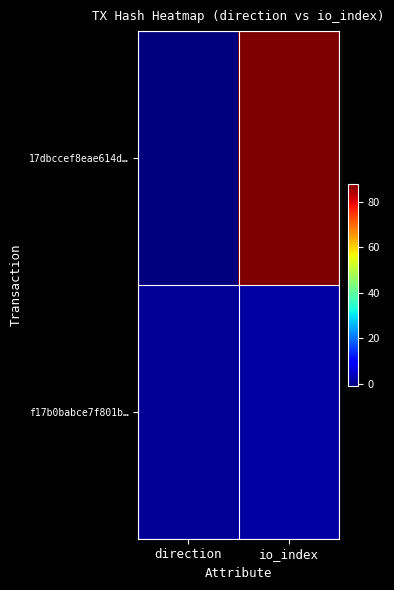

How many data points does each series have?

2